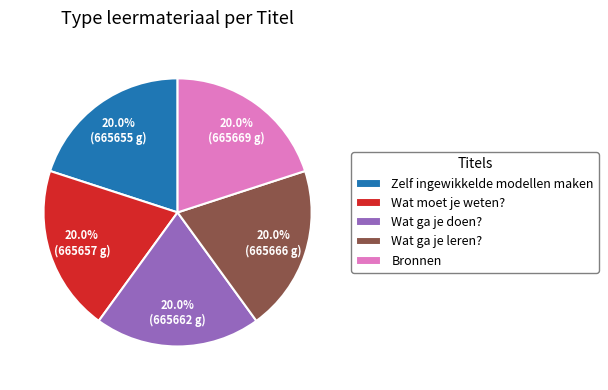

Approximately how many times larger is the value at Wat ga je doen? compared to Bronnen?

1.0